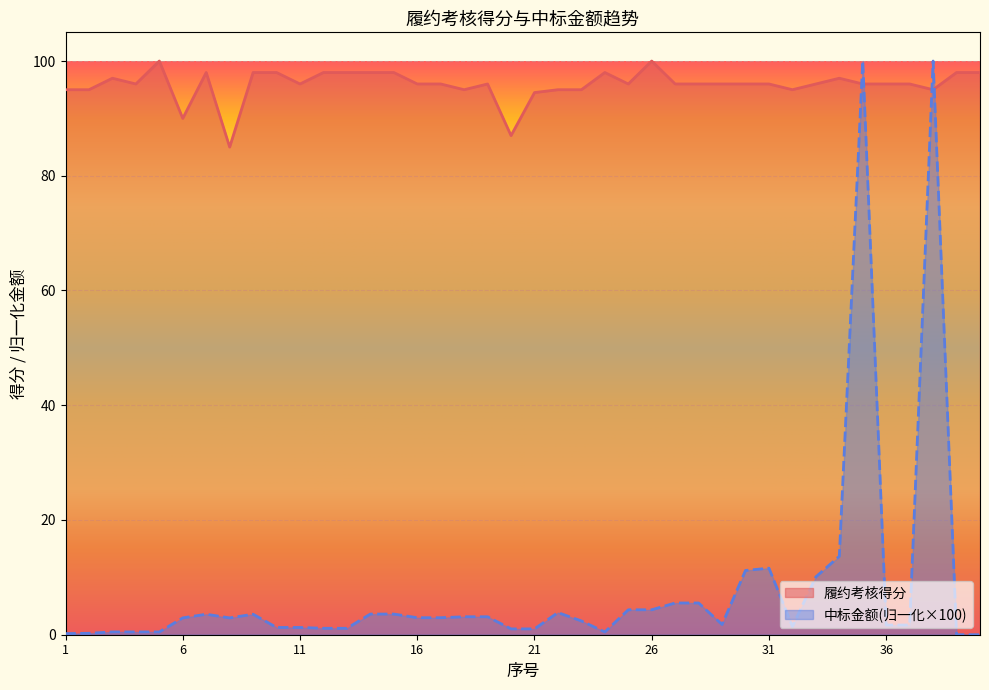

What is the total value across all series at 27?

101.5